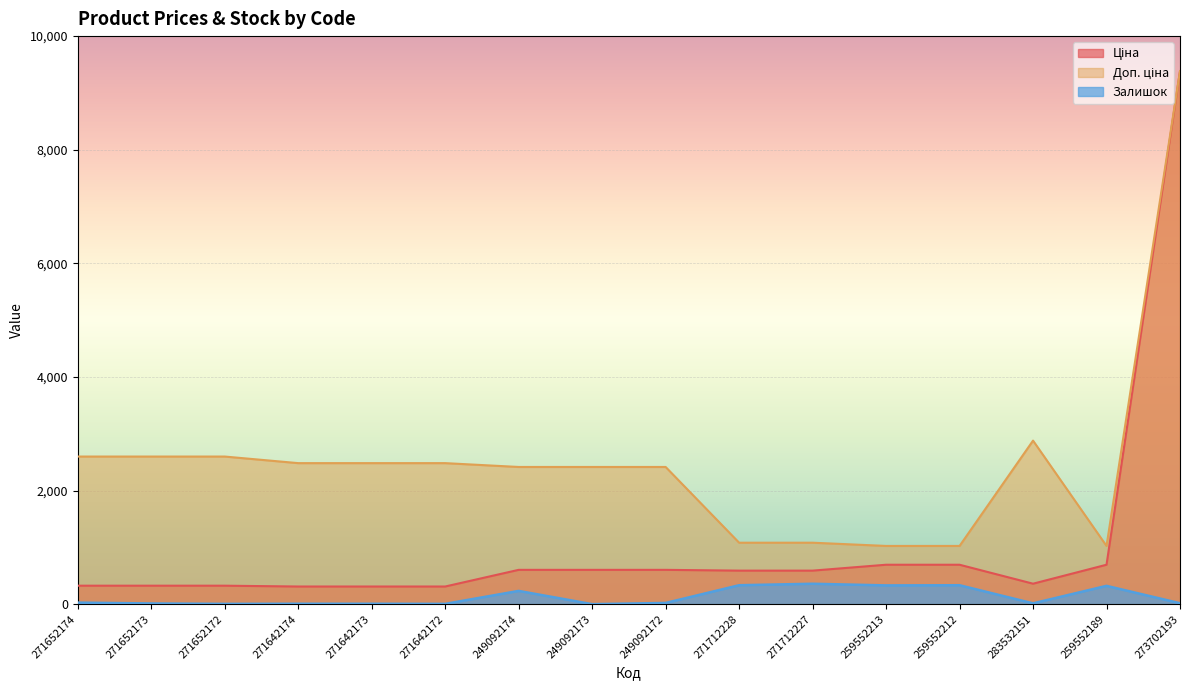

What is the label of the 15th point from the right?

271652173